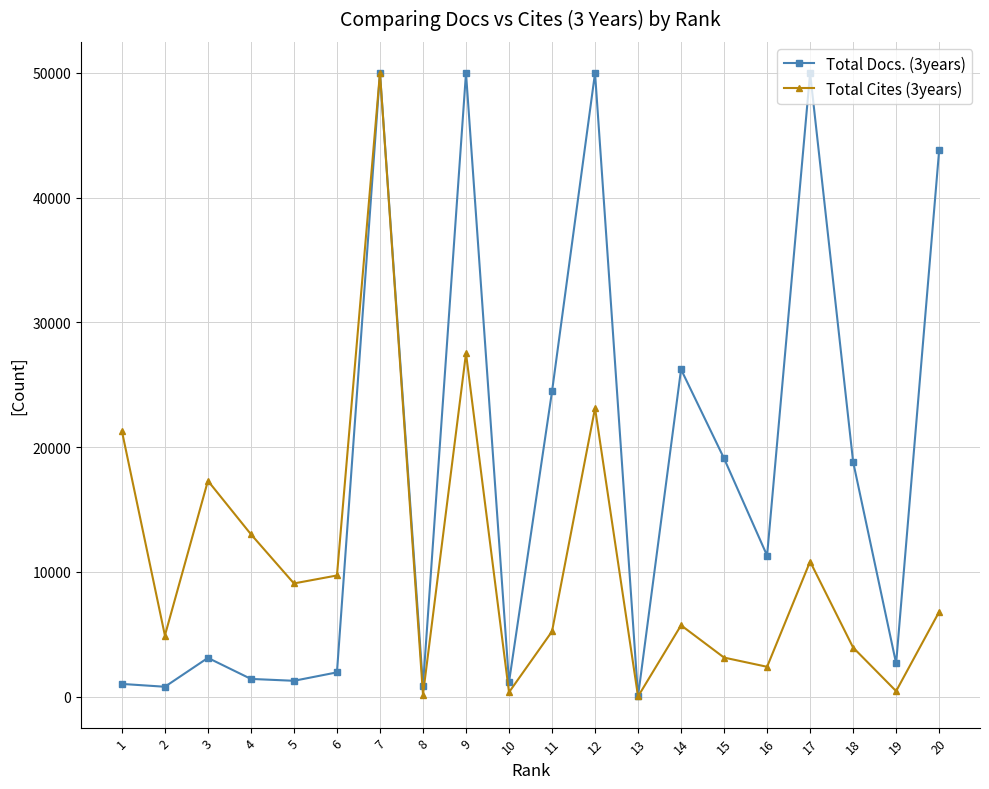

Rank the series at 6 from lowest to highest value.

Total Docs. (3years), Total Cites (3years)